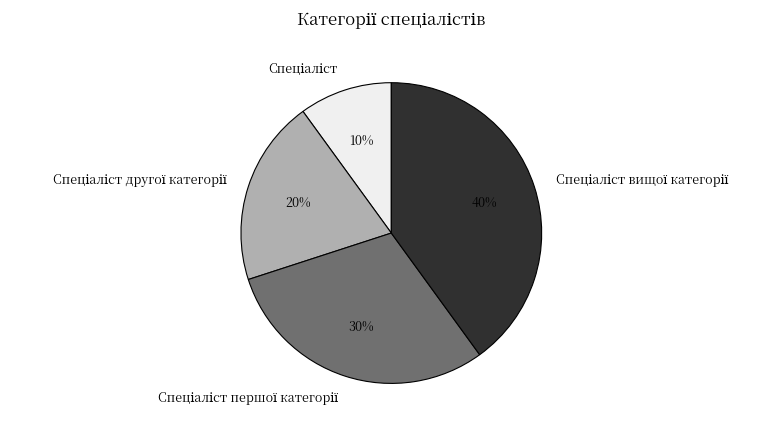

To the nearest percent, what is the average slice percentage?

25%